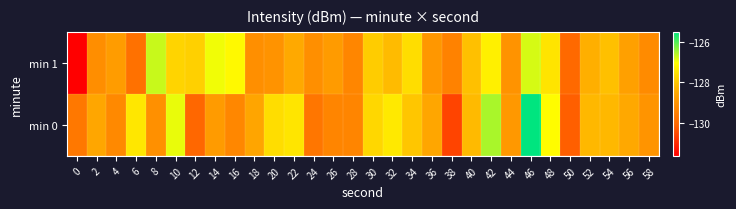

What is the minimum value shown in the chart?

-131.6